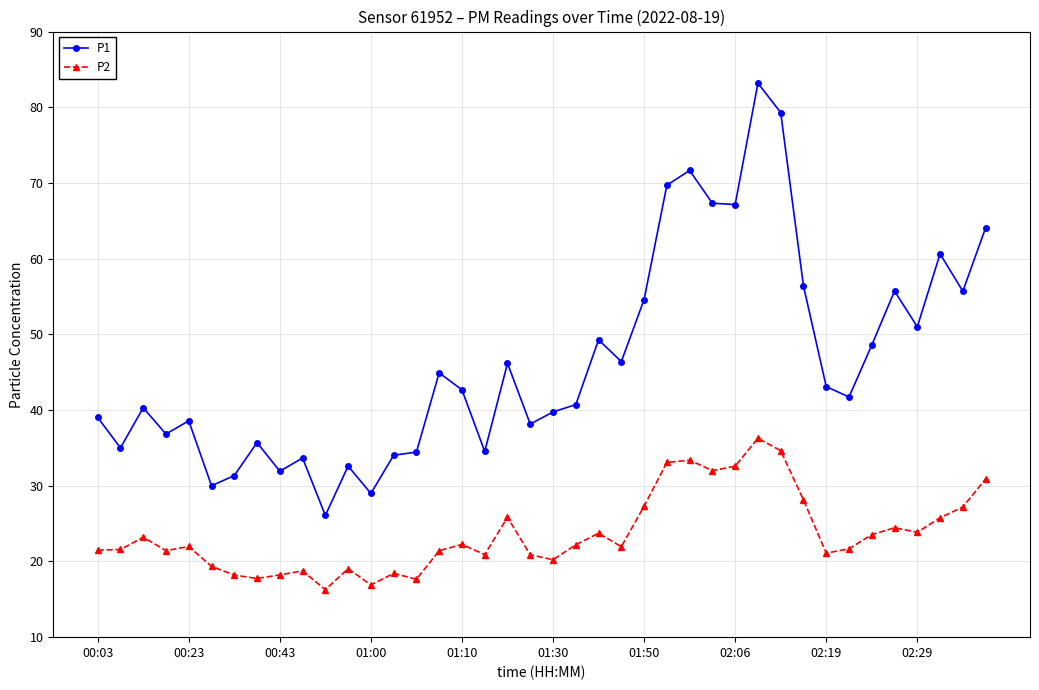

List the series in order of their peak value, lowest first.

P2, P1